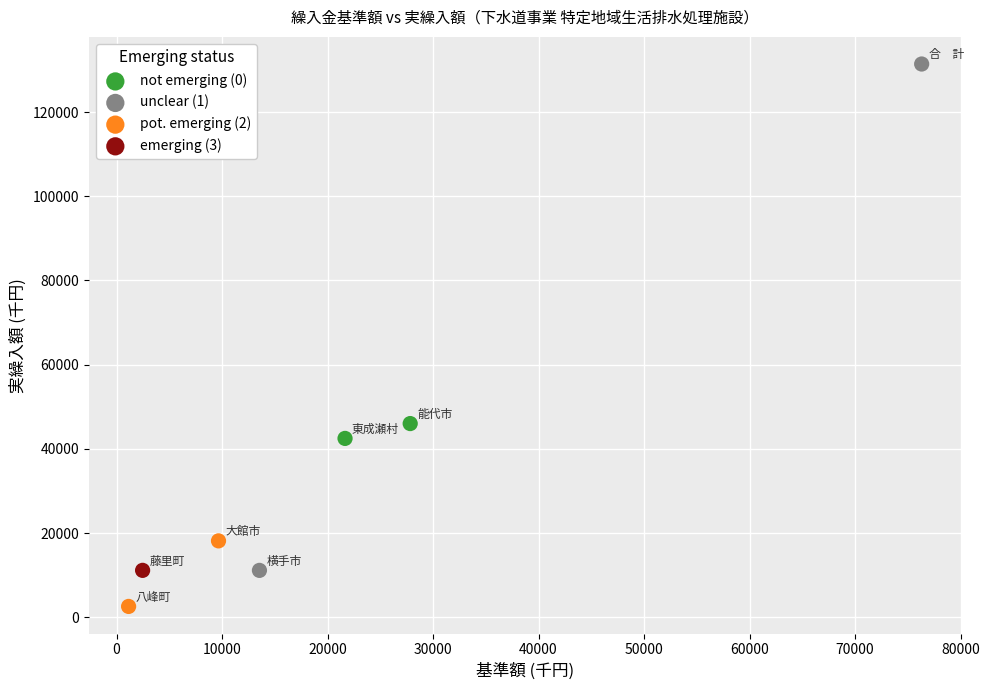

Which series reaches the maximum Y coordinate?

unclear (1)